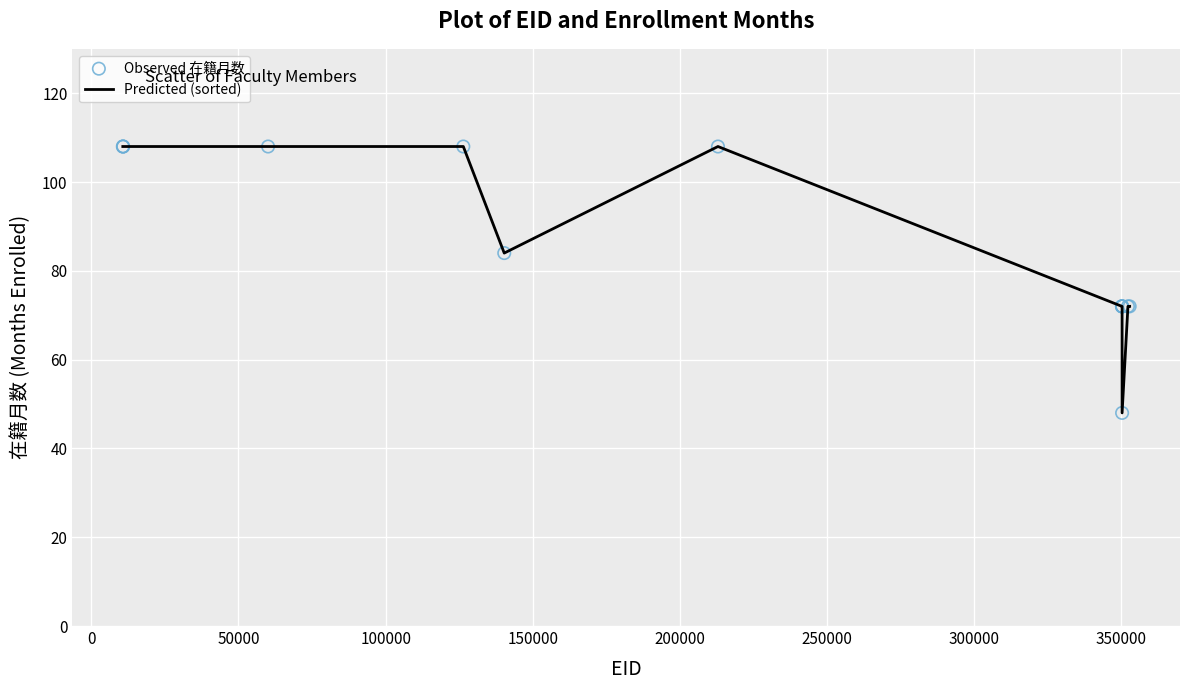

What is the difference between the maximum and minimum values?

60